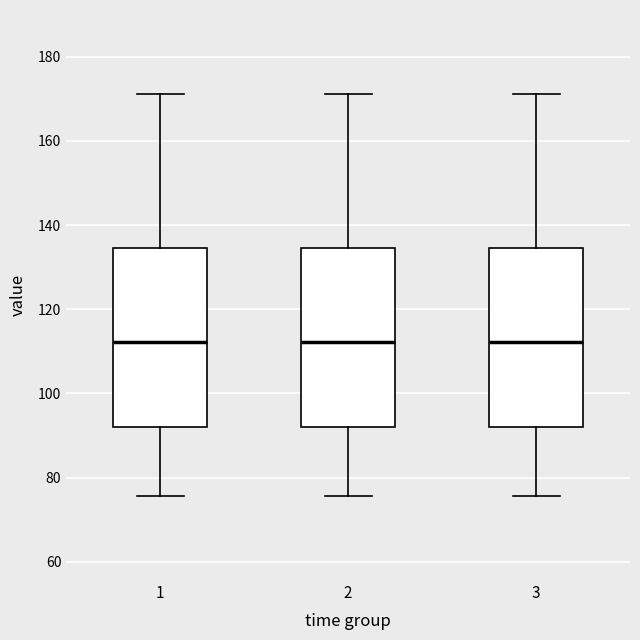

Reading left to right, read every box against the y-axis: the position of its median line, the range the box covers, and the ends of its whiskers. The values are not printed on the chart, so give them approximately, as read against the axis.

1: median 112, box 92 to 134, whiskers 76 to 172
2: median 112, box 92 to 134, whiskers 76 to 172
3: median 112, box 92 to 134, whiskers 76 to 172